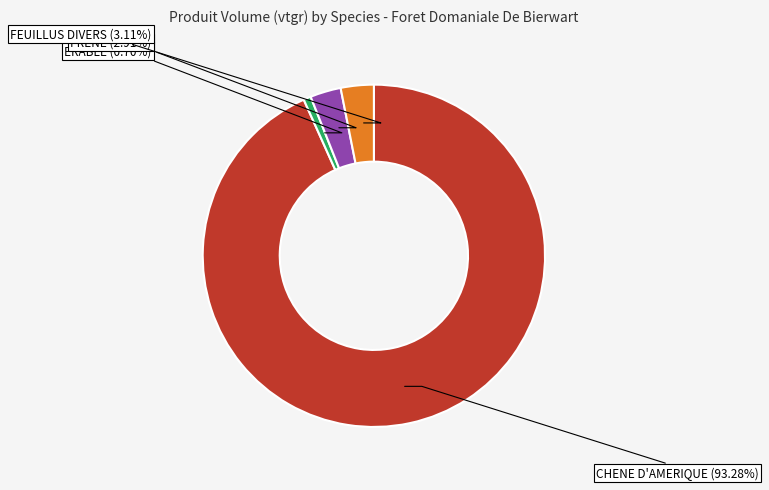

How many segments does this pie chart have?

4